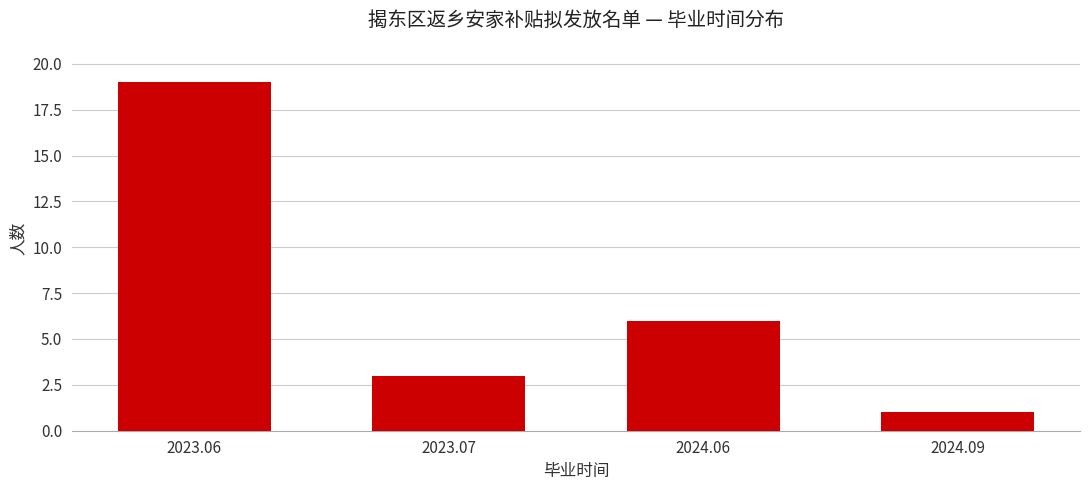

Reading left to right, list all the values displayed in this chart.

19	3	6	1